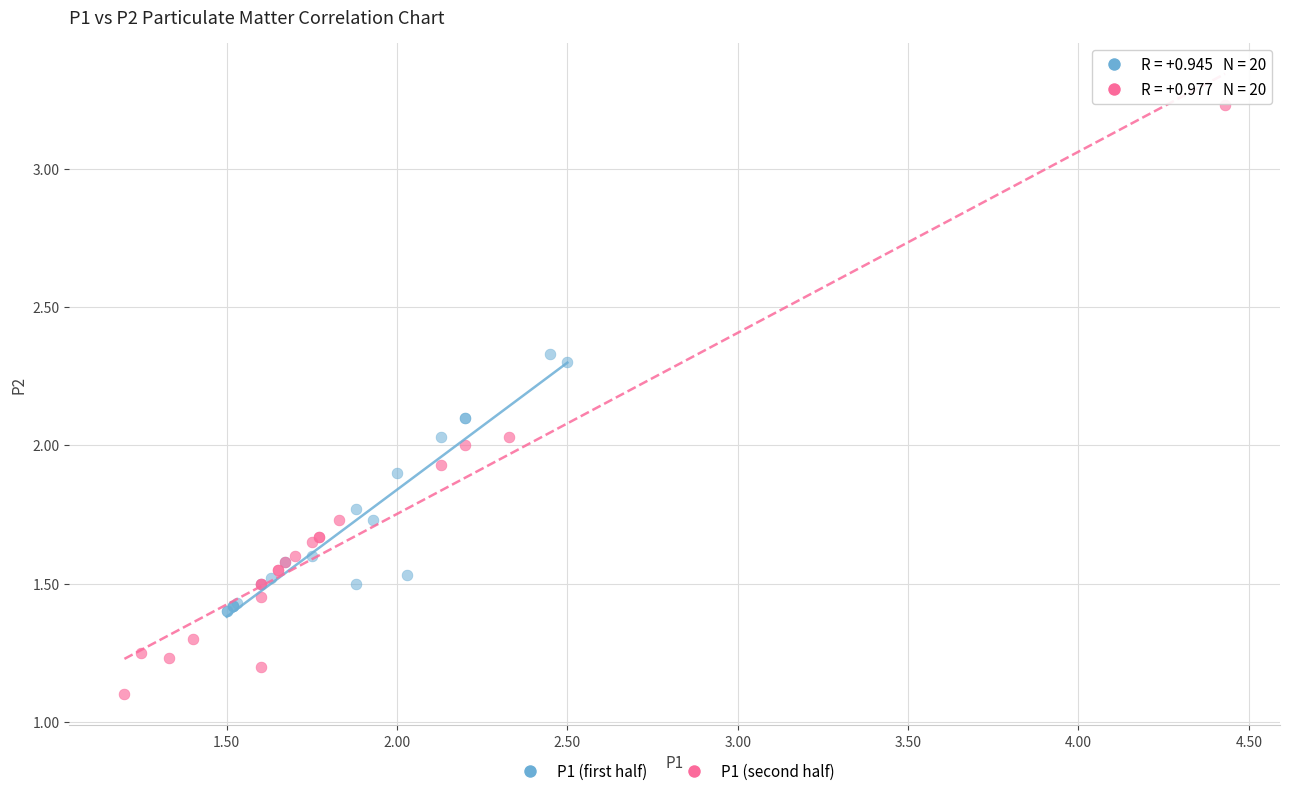

Which series contains the lowest Y value?

P1 (second half)